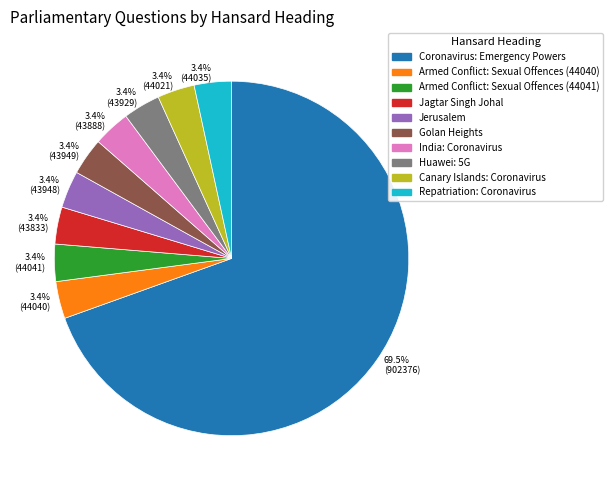

How many segments does this pie chart have?

10